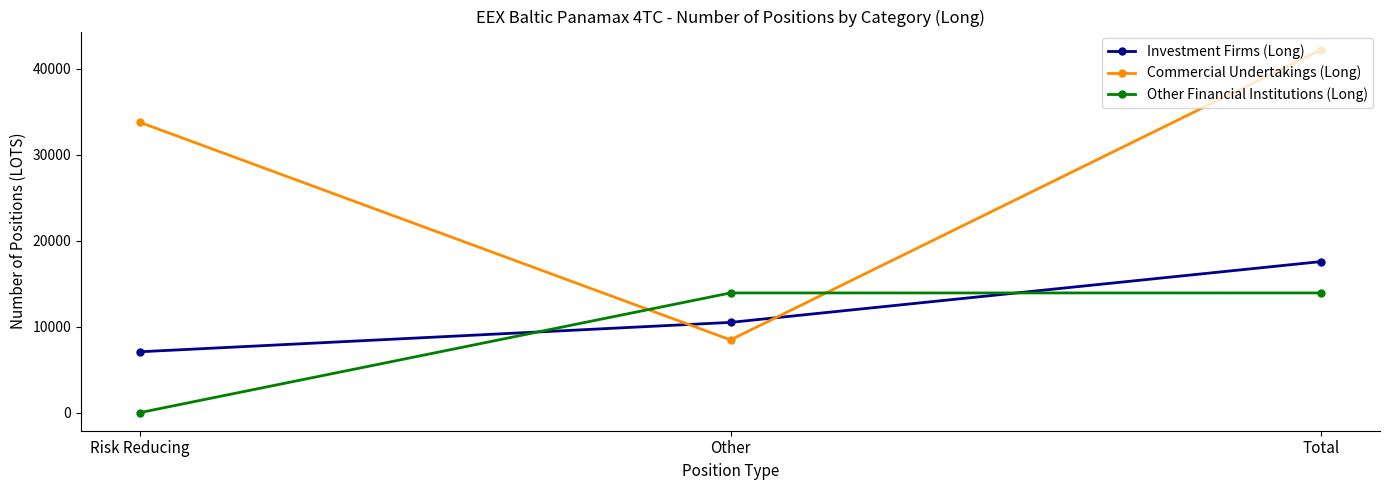

What are all the series names shown in the legend?

Investment Firms (Long), Commercial Undertakings (Long), Other Financial Institutions (Long)